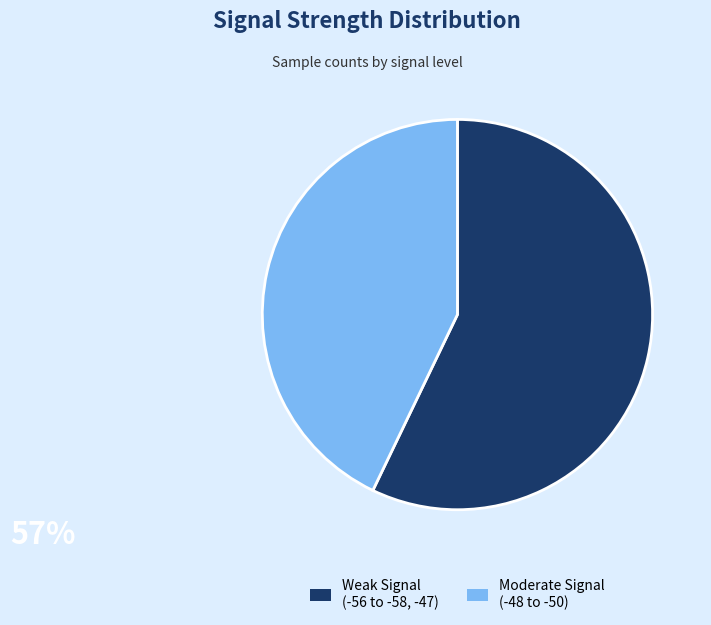

Is there a majority slice in this chart?

Yes